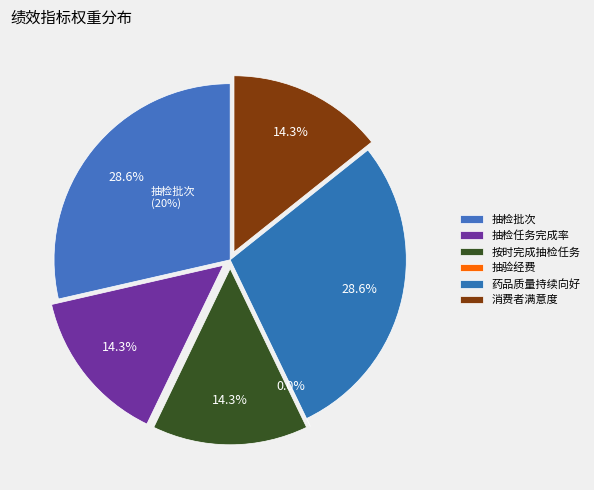

To the nearest percent, what portion does 按时完成市局下达的抽检任务 represent?

14%